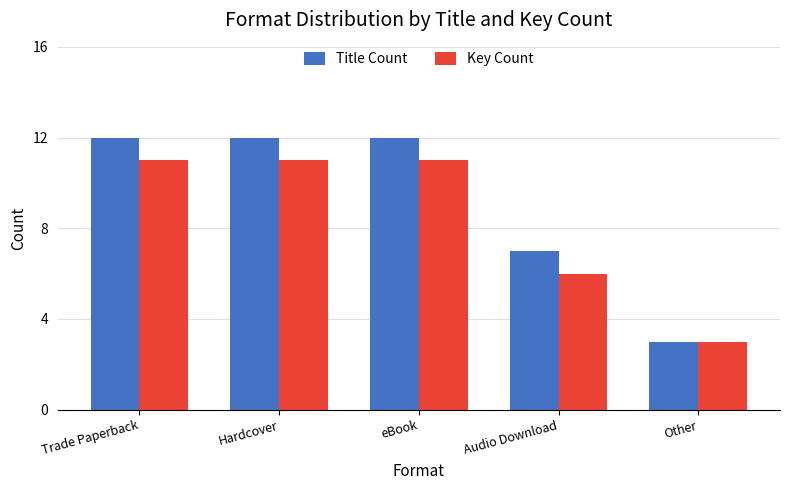

Rank the series by their average value, from highest to lowest.

Title Count, Key Count